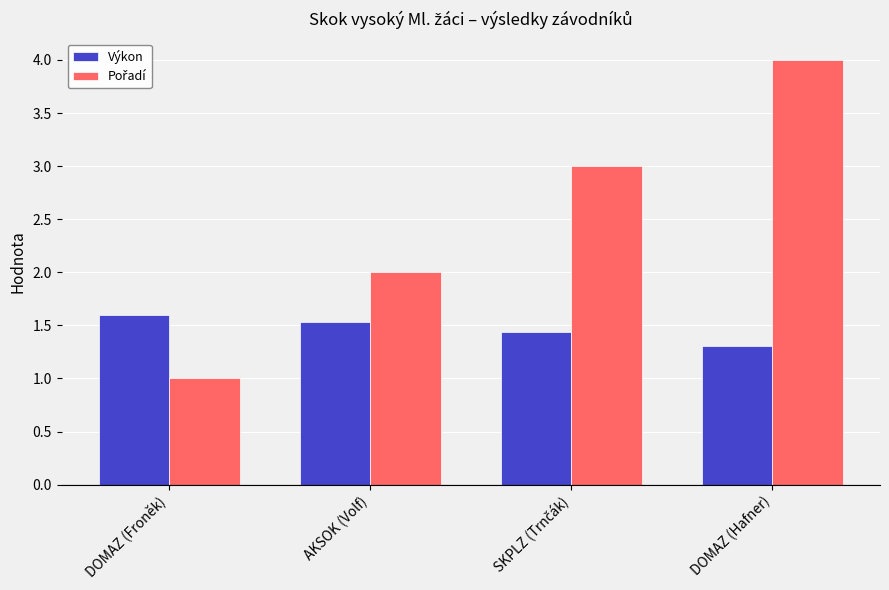

At which label does Výkon reach its peak?

DOMAZ (Froněk)